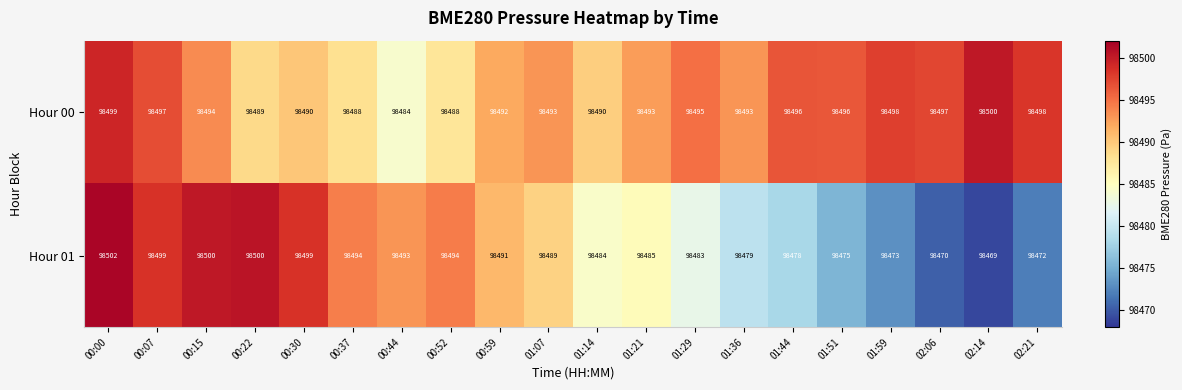

What is the average value of the Hour 01 series?

98486